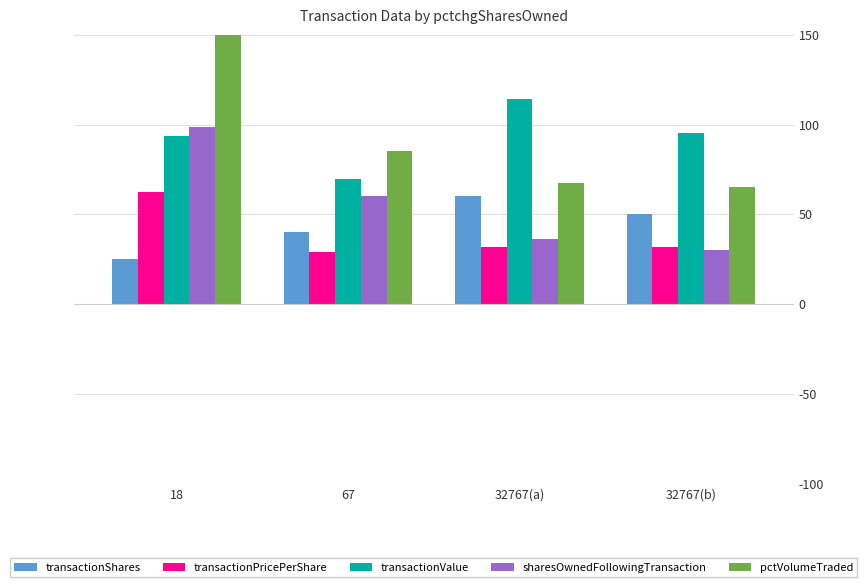

Which category has the highest value in the pctVolumeTraded series?

18